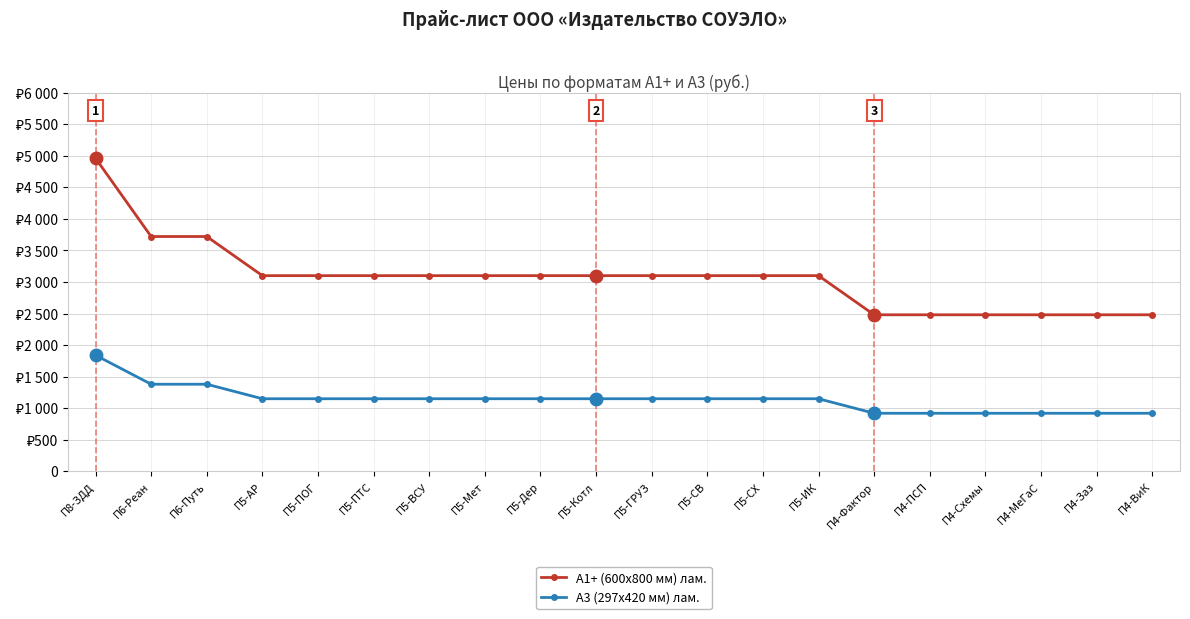

Rank the series by their maximum value, from lowest to highest.

А3 (297х420 мм) лам., А1+ (600х800 мм) лам.